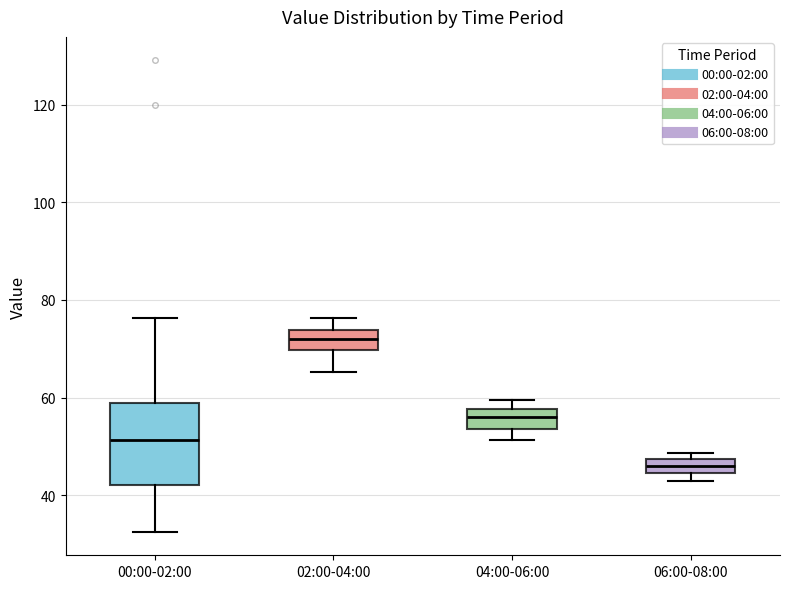

Which box is the tallest, from its lower edge to its upper edge?

00:00-02:00